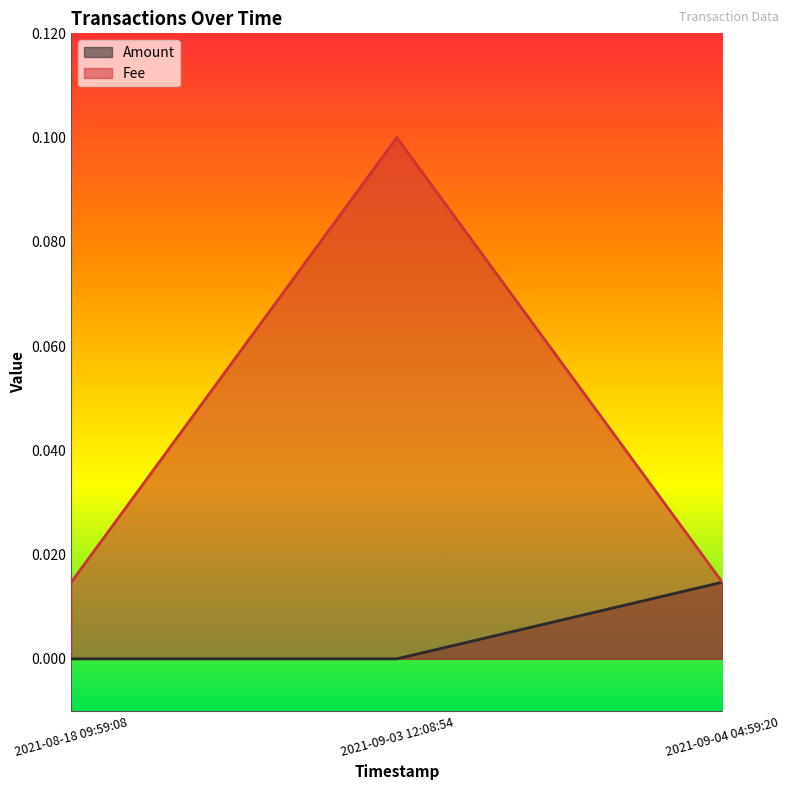

Which series changed the most between 2021-09-03 12:08:54 and 2021-09-04 04:59:20?

Fee